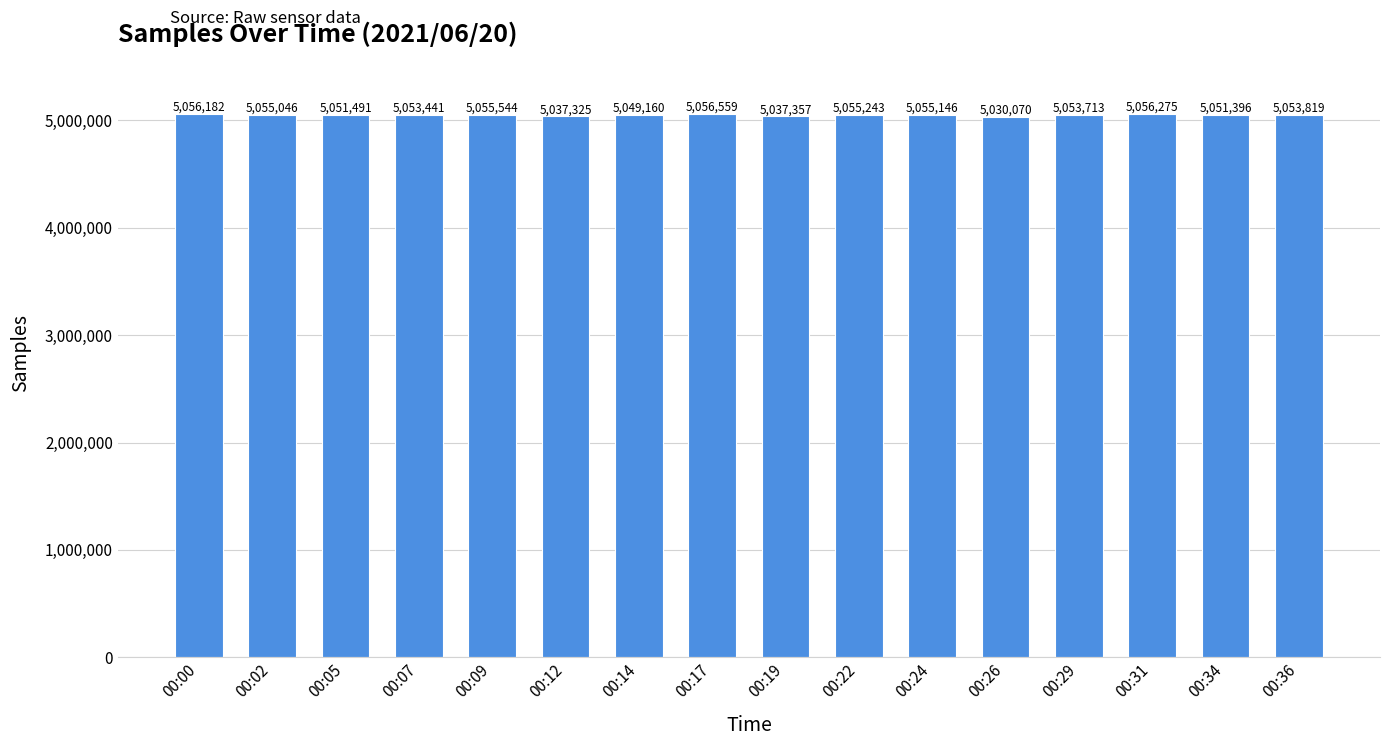

What is the average value?

5050485